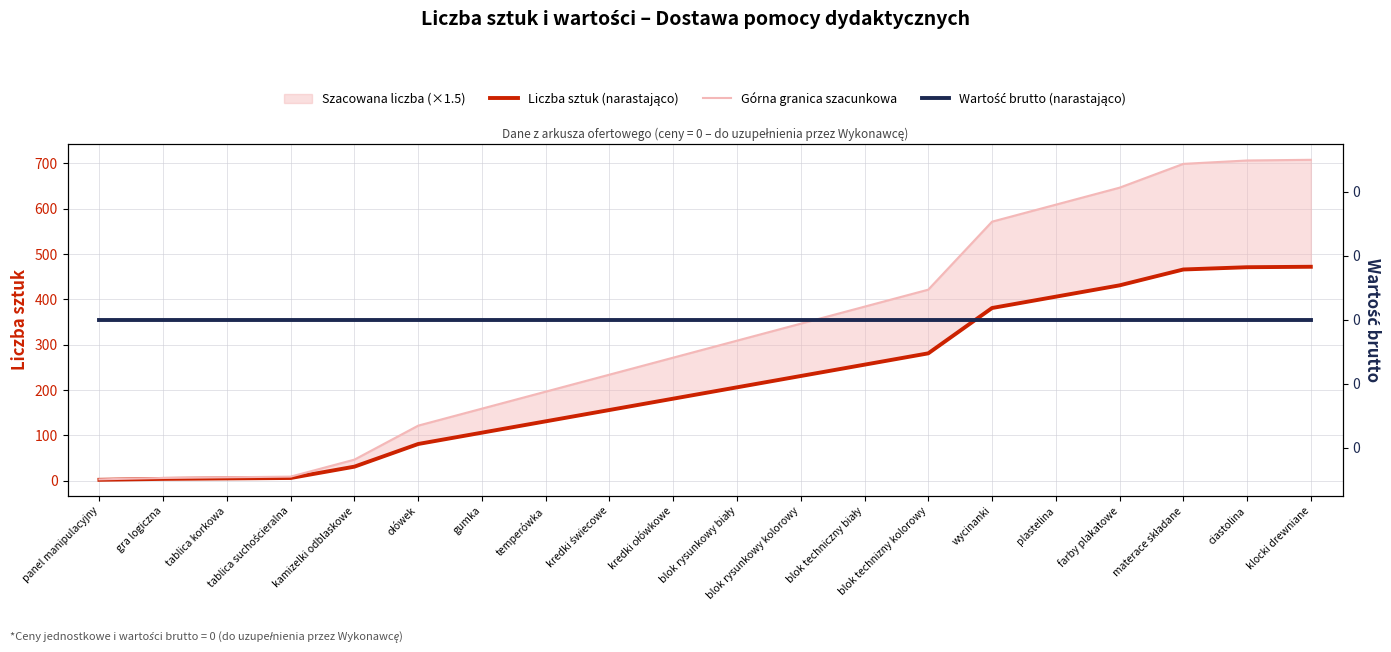

Does the chart have visible grid lines?

Yes